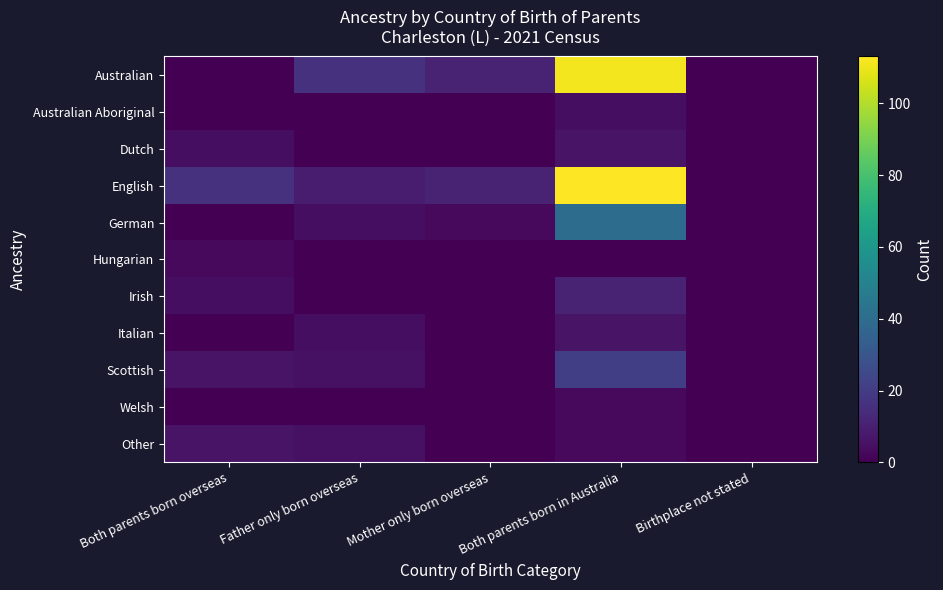

Reading left to right, what are all the values shown in this chart?

Australian: Both parents born overseas=0	Father only born overseas=16	Mother only born overseas=11	Both parents born in Australia=111	Birthplace not stated=0
Australian Aboriginal: Both parents born overseas=0	Father only born overseas=0	Mother only born overseas=0	Both parents born in Australia=4	Birthplace not stated=0
Dutch: Both parents born overseas=4	Father only born overseas=0	Mother only born overseas=0	Both parents born in Australia=6	Birthplace not stated=0
English: Both parents born overseas=16	Father only born overseas=9	Mother only born overseas=11	Both parents born in Australia=113	Birthplace not stated=0
German: Both parents born overseas=0	Father only born overseas=4	Mother only born overseas=3	Both parents born in Australia=40	Birthplace not stated=0
Hungarian: Both parents born overseas=3	Father only born overseas=0	Mother only born overseas=0	Both parents born in Australia=0	Birthplace not stated=0
Irish: Both parents born overseas=4	Father only born overseas=0	Mother only born overseas=0	Both parents born in Australia=11	Birthplace not stated=0
Italian: Both parents born overseas=0	Father only born overseas=4	Mother only born overseas=0	Both parents born in Australia=6	Birthplace not stated=0
Scottish: Both parents born overseas=6	Father only born overseas=5	Mother only born overseas=0	Both parents born in Australia=21	Birthplace not stated=0
Welsh: Both parents born overseas=0	Father only born overseas=0	Mother only born overseas=0	Both parents born in Australia=3	Birthplace not stated=0
Other: Both parents born overseas=6	Father only born overseas=5	Mother only born overseas=0	Both parents born in Australia=3	Birthplace not stated=0